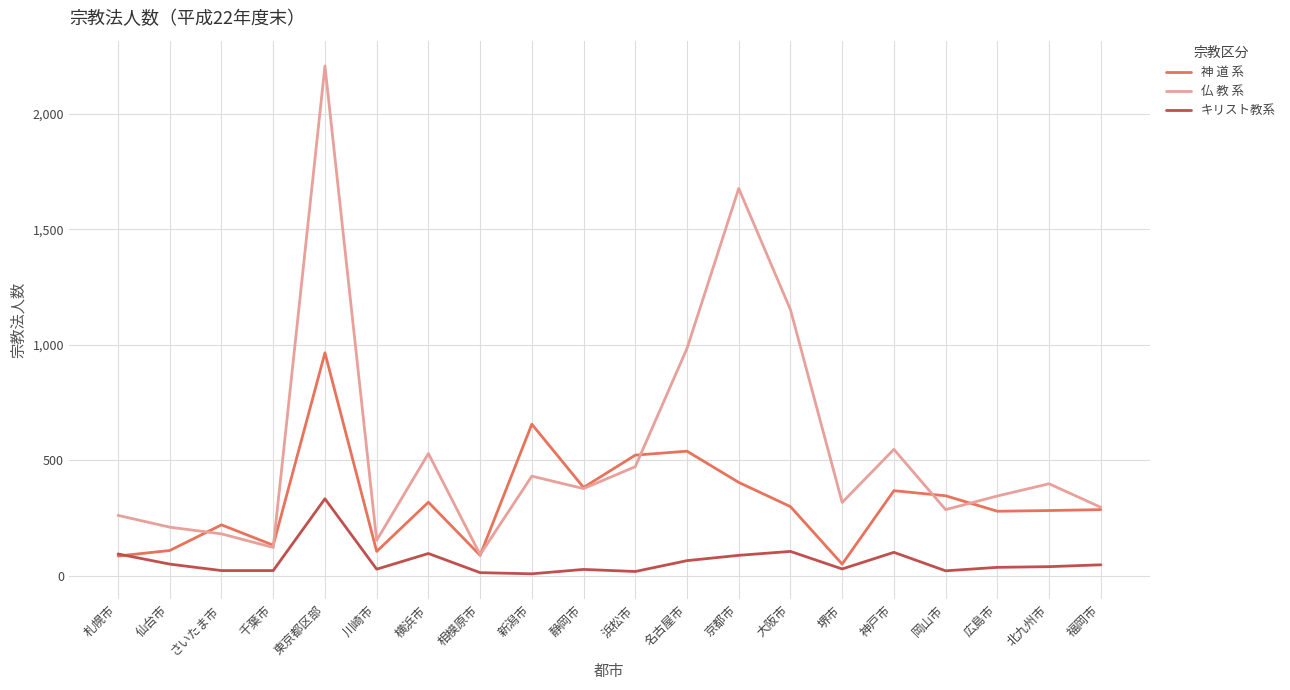

What is the maximum value shown in the chart?

2207